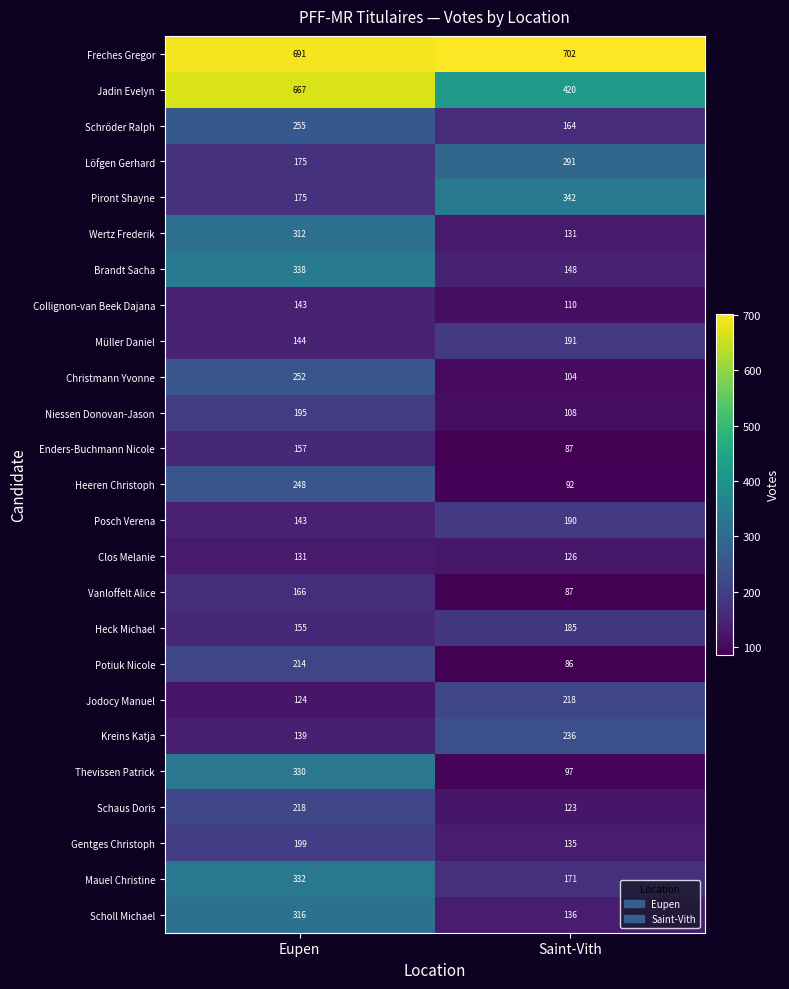

What is the approximate value of Gentges Christoph at Eupen?

199